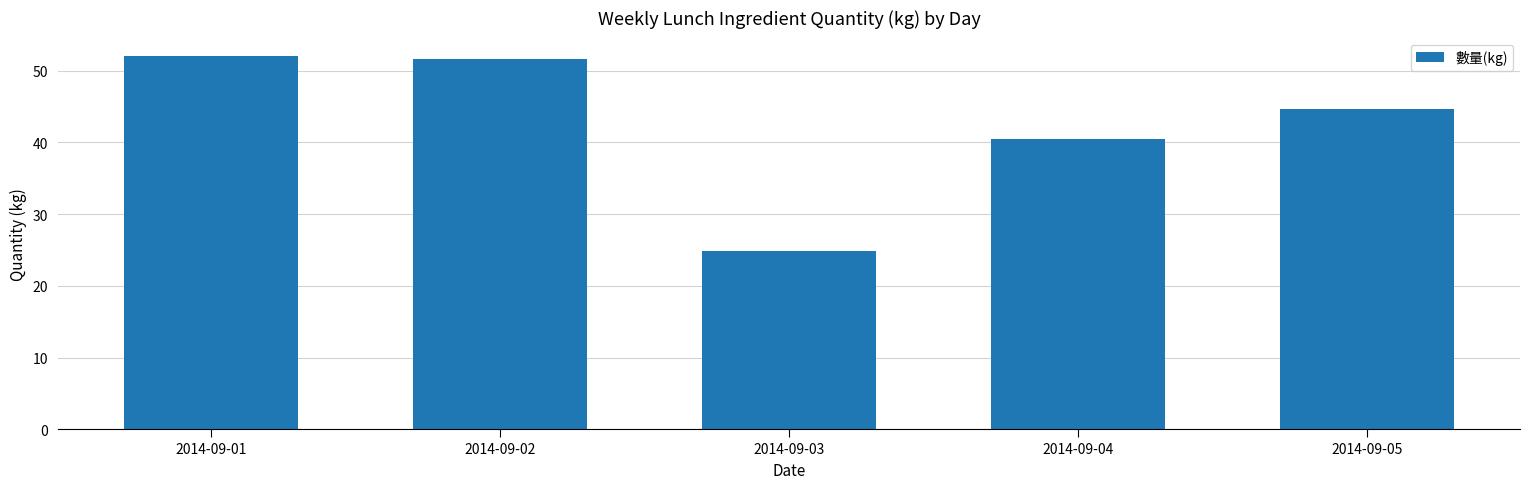

At which label does the data first exceed 44?

2014-09-01